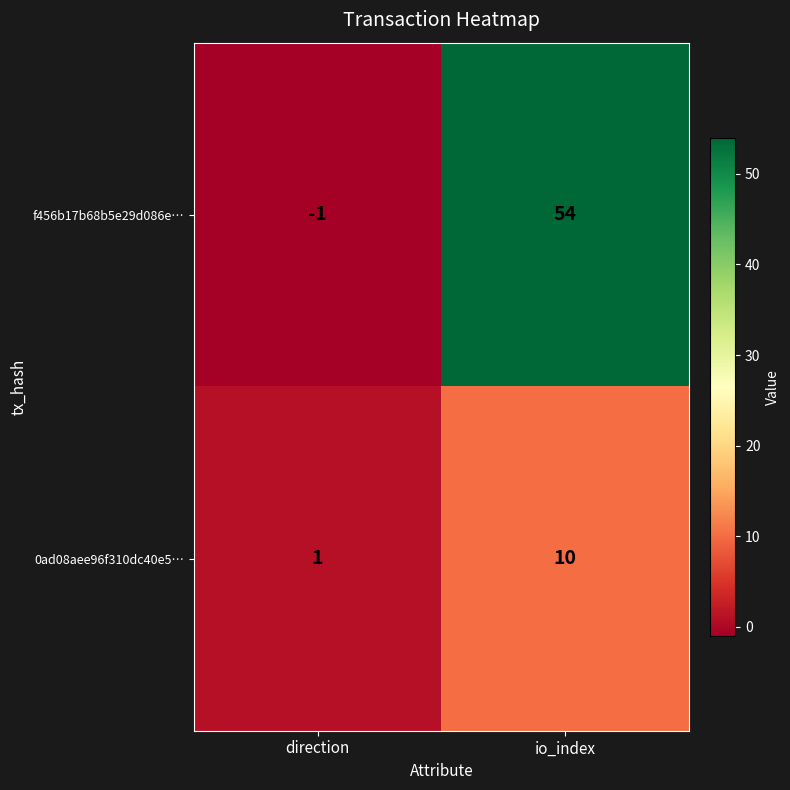

The value of 0ad08aee96f310dc40e5… at io_index is 10. True or false?

True